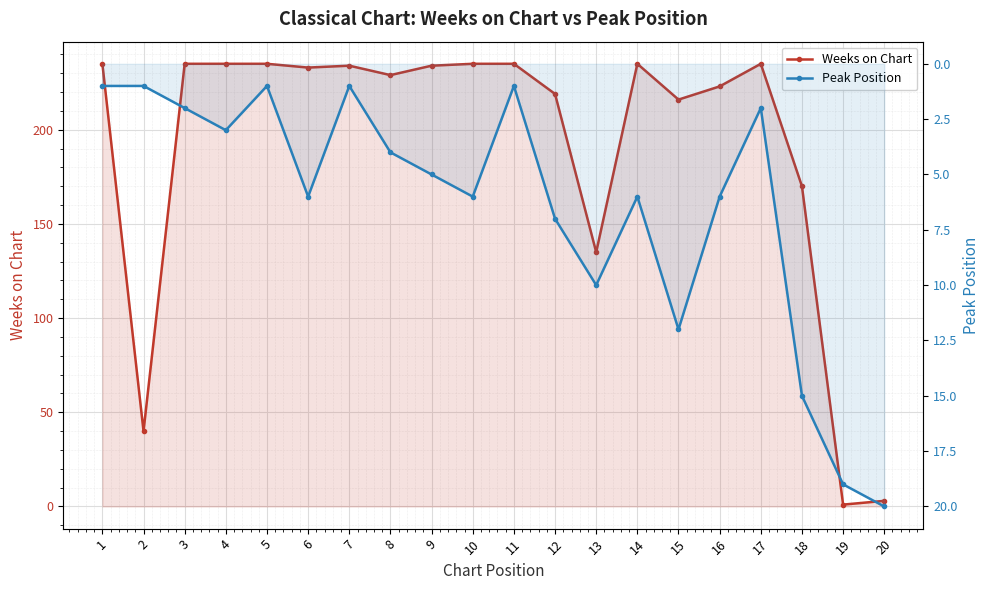

Rank the series by their maximum value, from lowest to highest.

Peak Position, Weeks on Chart